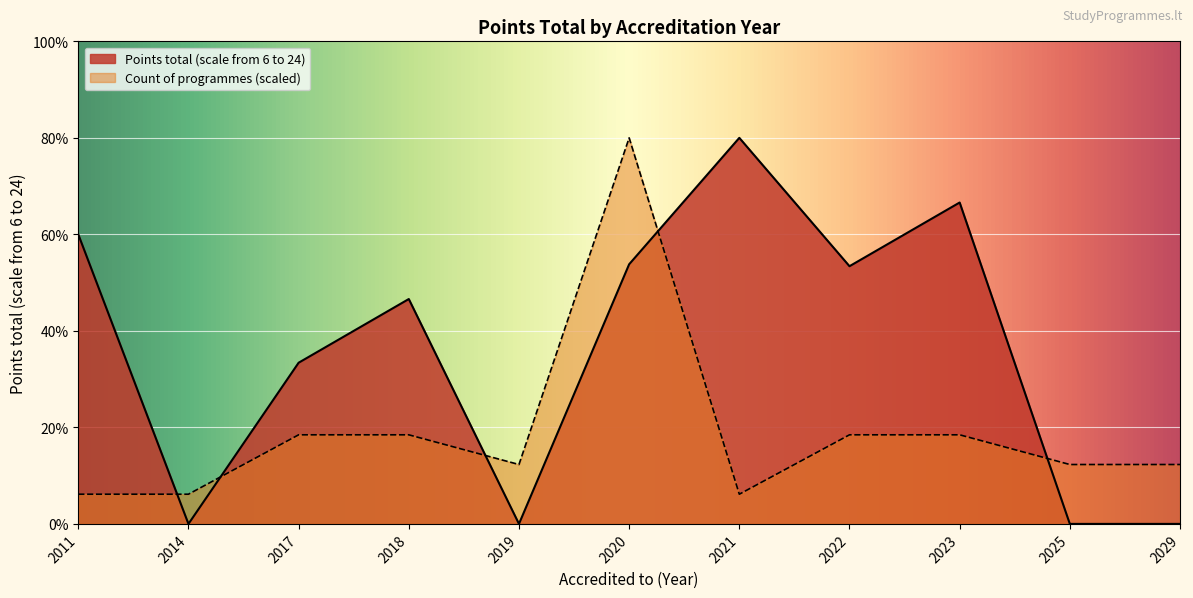

What are all the series names shown in the legend?

Points total (scale from 6 to 24), Count of programmes (scaled)